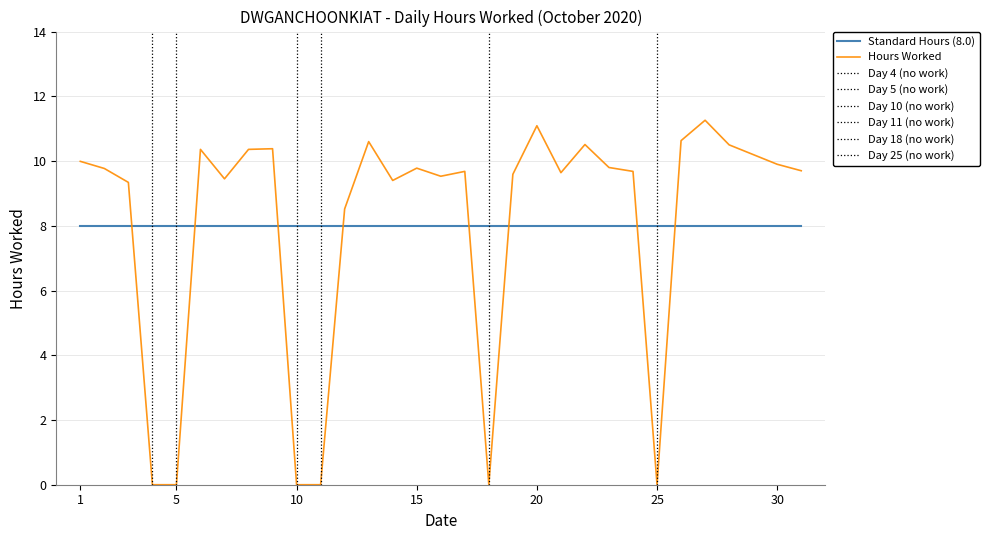

Which series has the widest spread of values?

Hours Worked